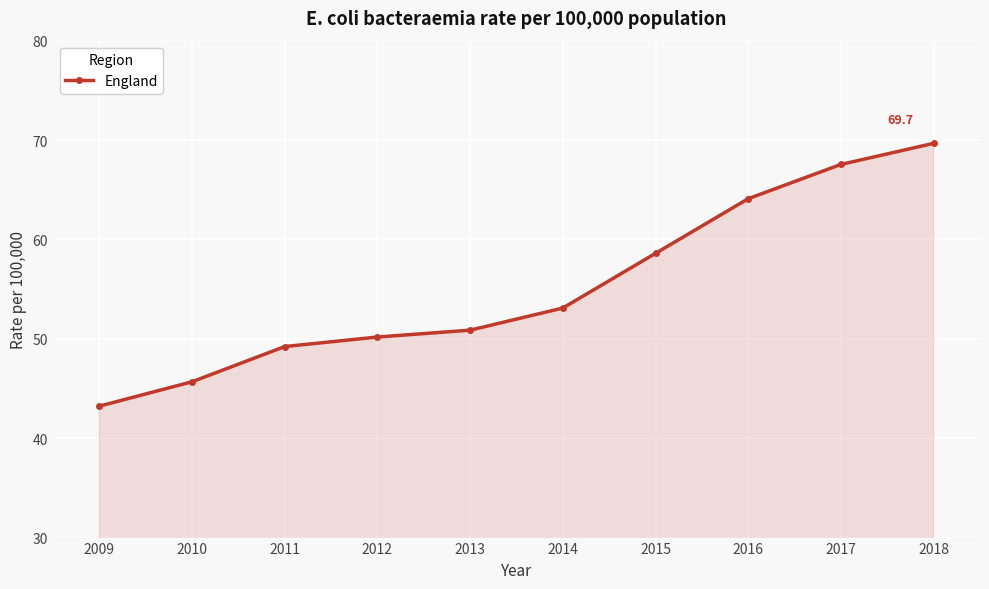

Does the chart have visible grid lines?

Yes